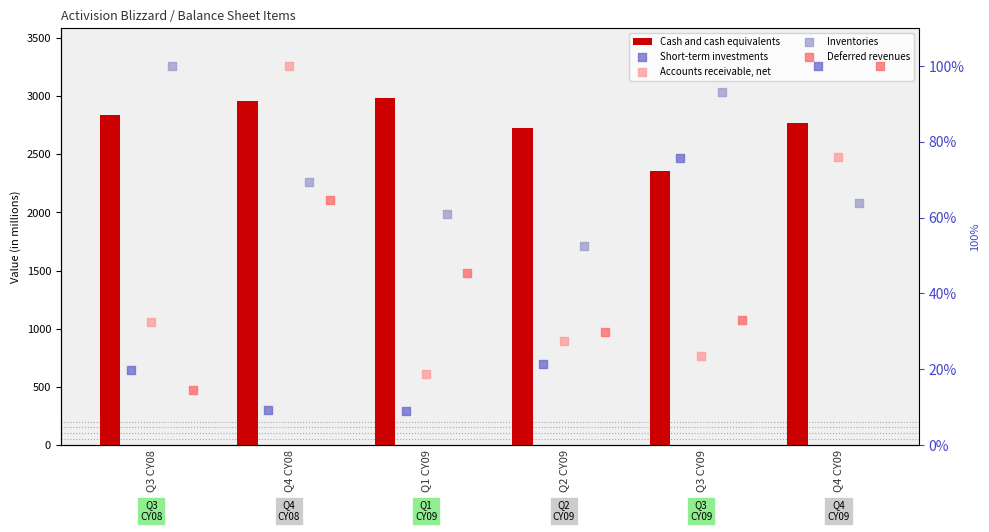

Which series has the largest total across all categories?

Cash and cash equivalents